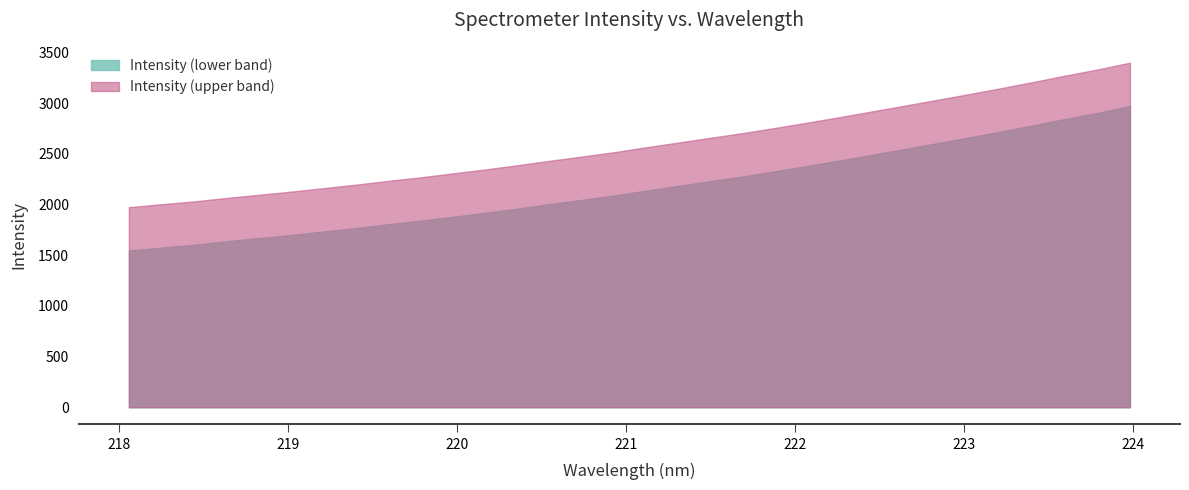

What is the label of the 14th point from the left?

220.5444